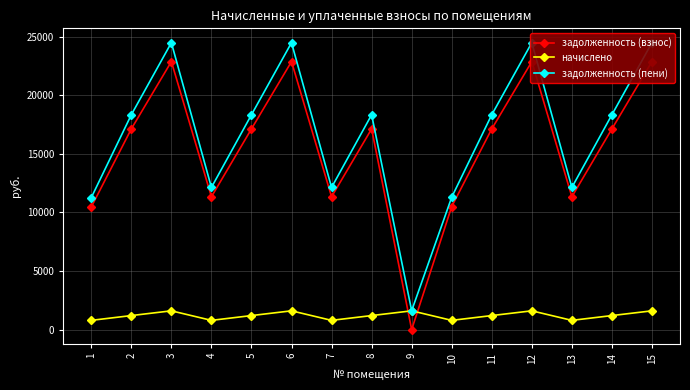

True or false: начислено has a value of 1784.6 at 5.

False